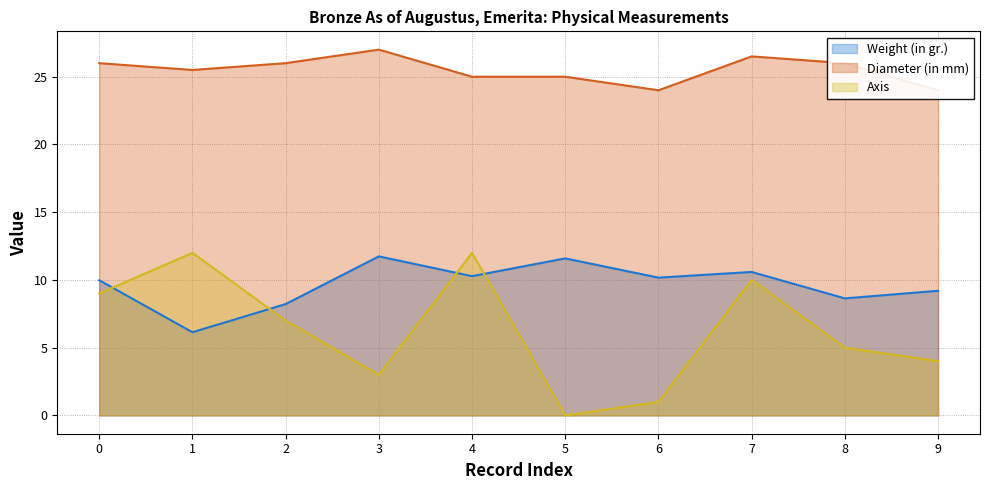

Is the value of Axis at 2 greater than the value of Weight (in gr.) at 7?

No